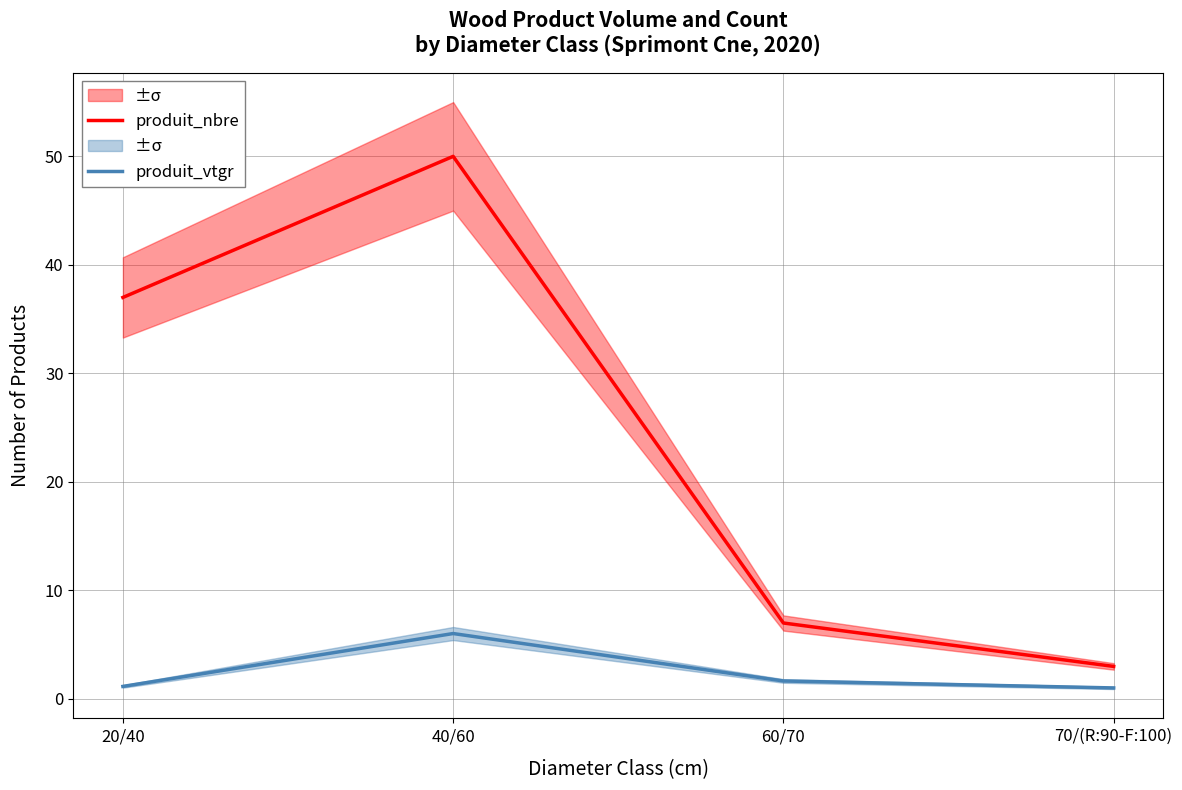

Between 60/70 and 70/(R:90-F:100), which series saw the biggest shift?

produit_nbre